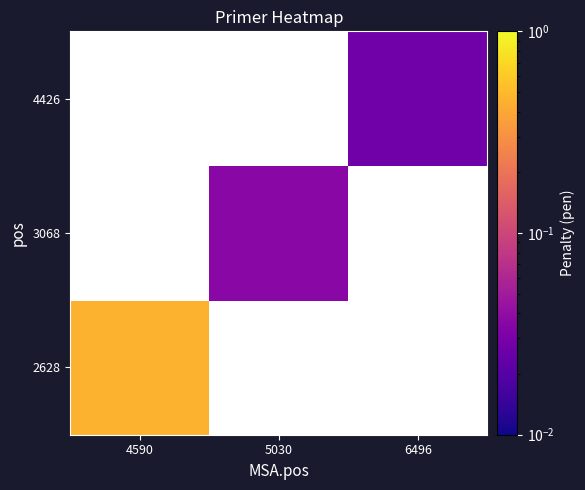

How many values in 3068 are above zero?

1